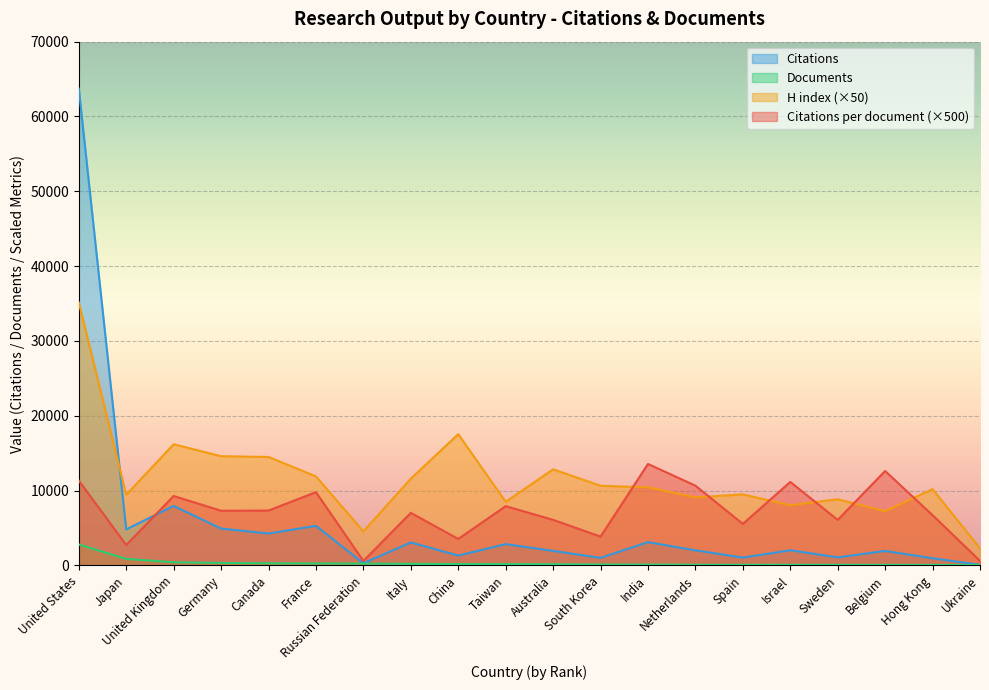

Reading left to right, what are all the values shown in this chart?

Citations per document: United States=11340	Japan=2740	United Kingdom=9280	Germany=7315	Canada=7340	France=9800	Russian Federation=600	Italy=7035	China=3545	Taiwan=7925	Australia=6095	South Korea=3860	India=13565	Netherlands=10665	Spain=5555	Israel=11165	Sweden=6090	Belgium=12625	Hong Kong=6720	Ukraine=620
H index: United States=35150	Japan=9450	United Kingdom=16200	Germany=14600	Canada=14500	France=11900	Russian Federation=4550	Italy=11600	China=17550	Taiwan=8500	Australia=12850	South Korea=10650	India=10450	Netherlands=9100	Spain=9500	Israel=8050	Sweden=8850	Belgium=7250	Hong Kong=10200	Ukraine=2300
Citations: United States=63721	Japan=4821	United Kingdom=7964	Germany=4931	Canada=4273	France=5293	Russian Federation=302	Italy=3081	China=1325	Taiwan=2853	Australia=1950	South Korea=1019	India=3120	Netherlands=2026	Spain=1055	Israel=2032	Sweden=1084	Belgium=1944	Hong Kong=968	Ukraine=84
Documents: United States=2809	Japan=879	United Kingdom=429	Germany=337	Canada=291	France=270	Russian Federation=251	Italy=219	China=187	Taiwan=180	Australia=160	South Korea=132	India=115	Netherlands=95	Spain=95	Israel=91	Sweden=89	Belgium=77	Hong Kong=72	Ukraine=68